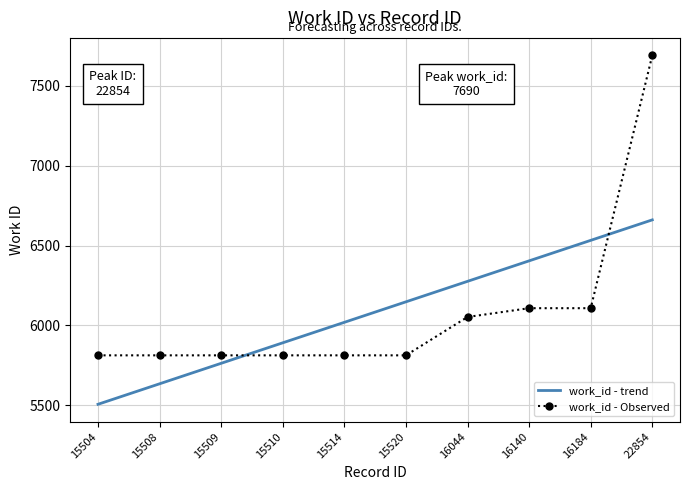

What is the highest value of the work_id - trend series?

6660.6